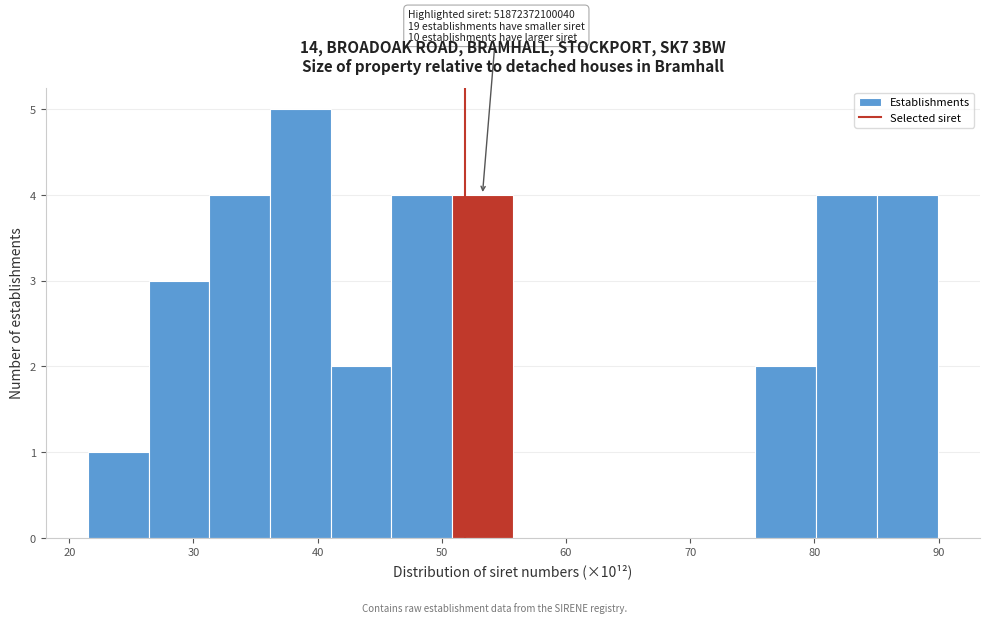

Which range on the x-axis has the tallest bar?

36 to 41